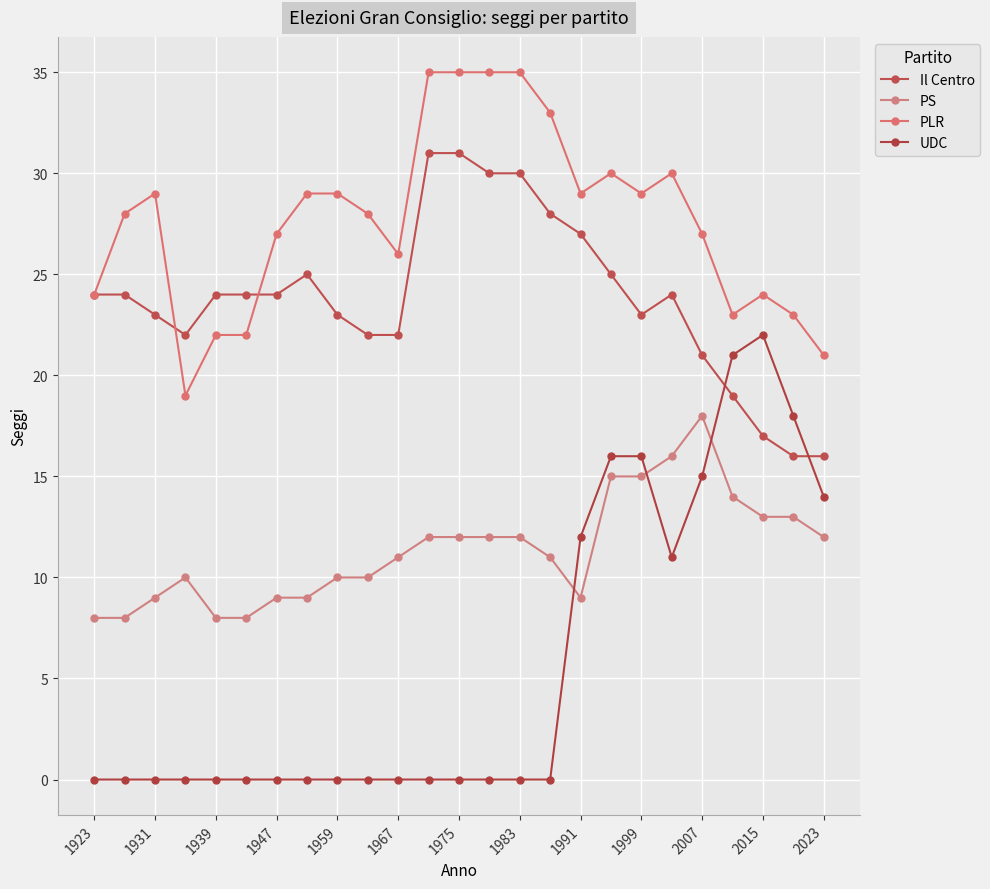

Does the chart have visible grid lines?

Yes